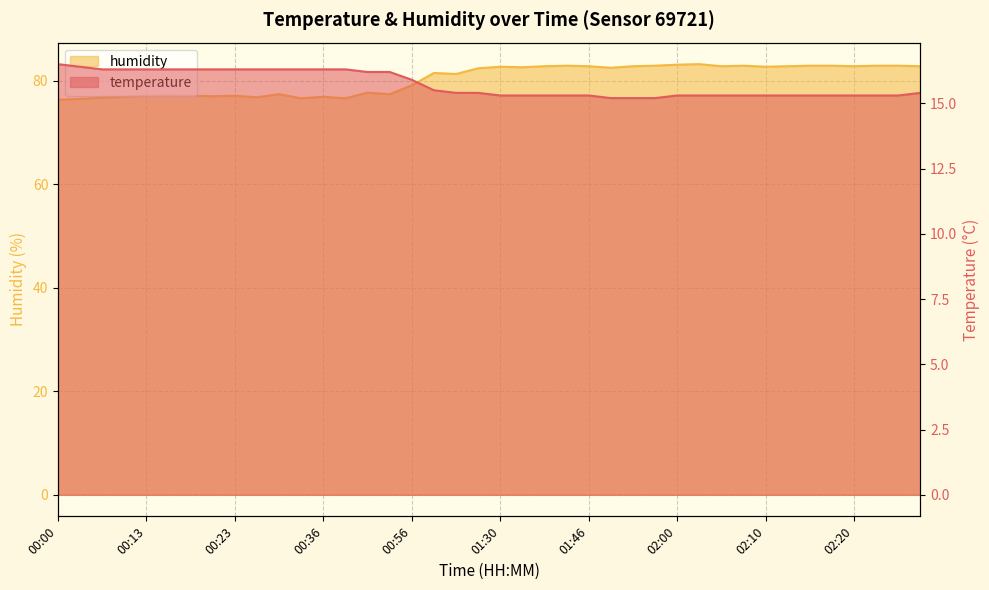

What is the label of the 20th point from the left?

01:27